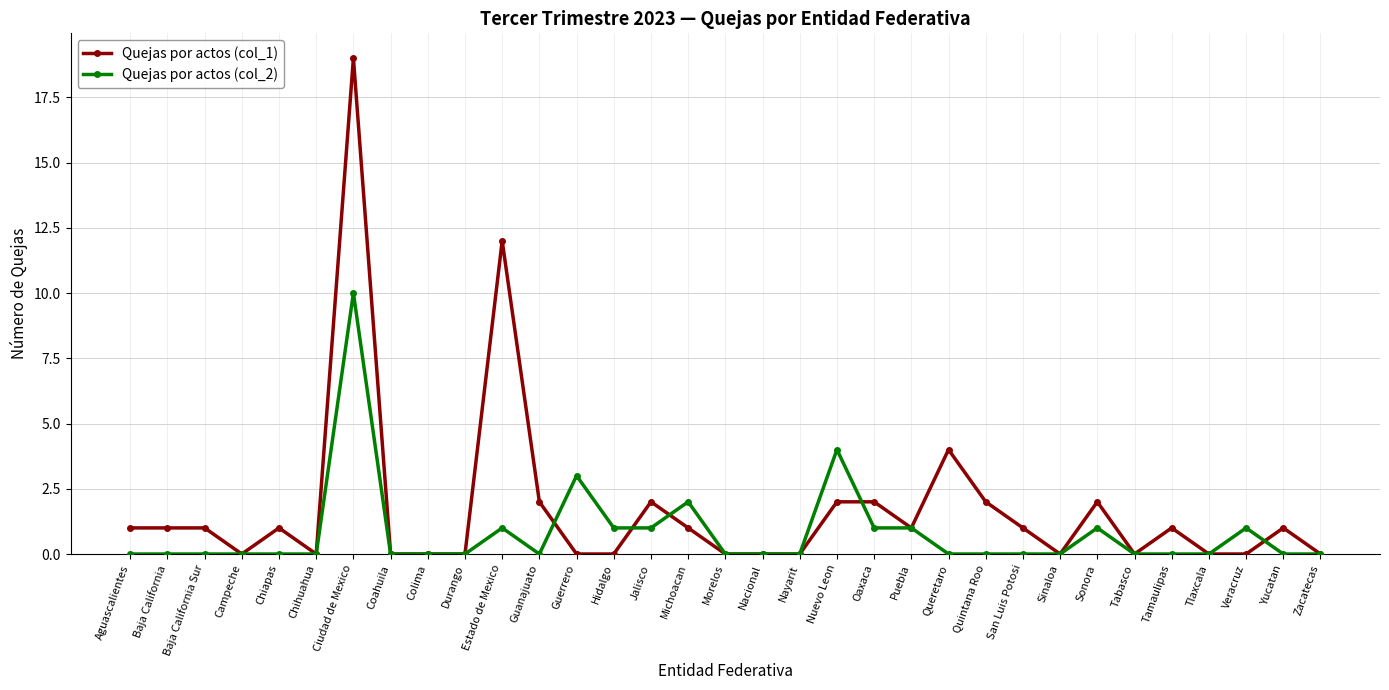

At which category is the sum across all series the highest?

Ciudad de Mexico